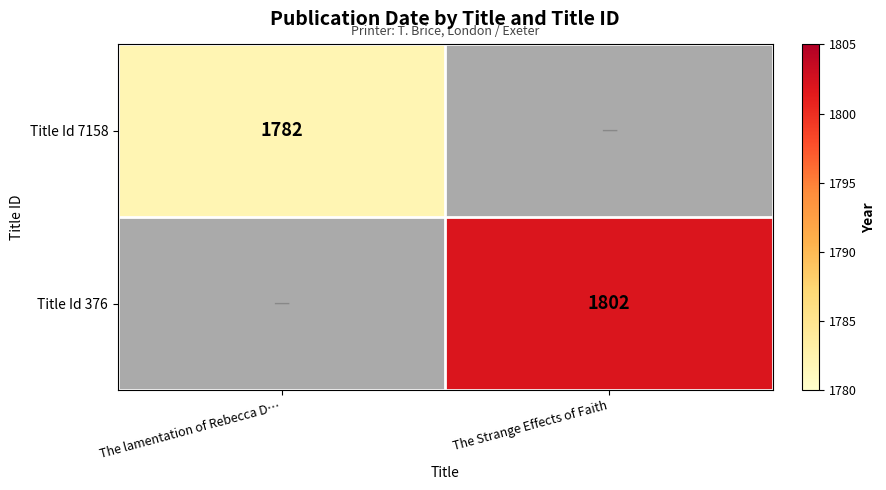

Is it true that Title Id 376 equals 1802 at The Strange Effects of Faith?

True